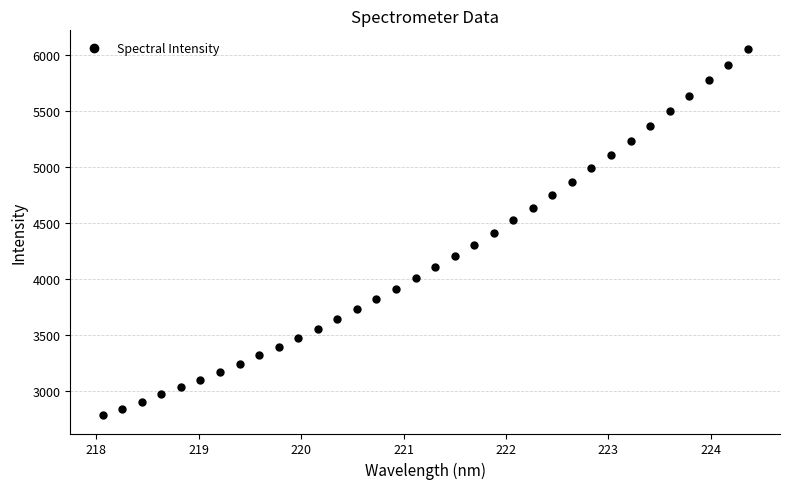

What is the range of Y values (max minus min)?

3276.3